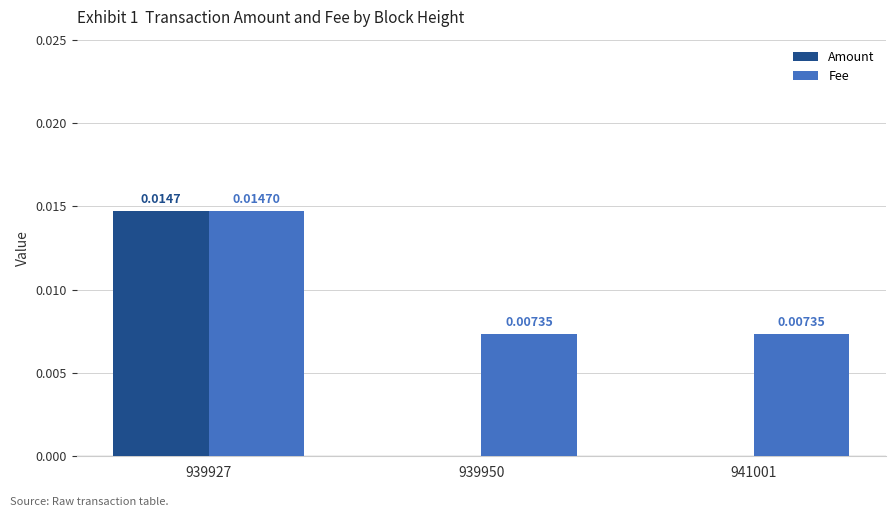

Is the value of Fee at 939927 greater than the value of Amount at 939950?

Yes